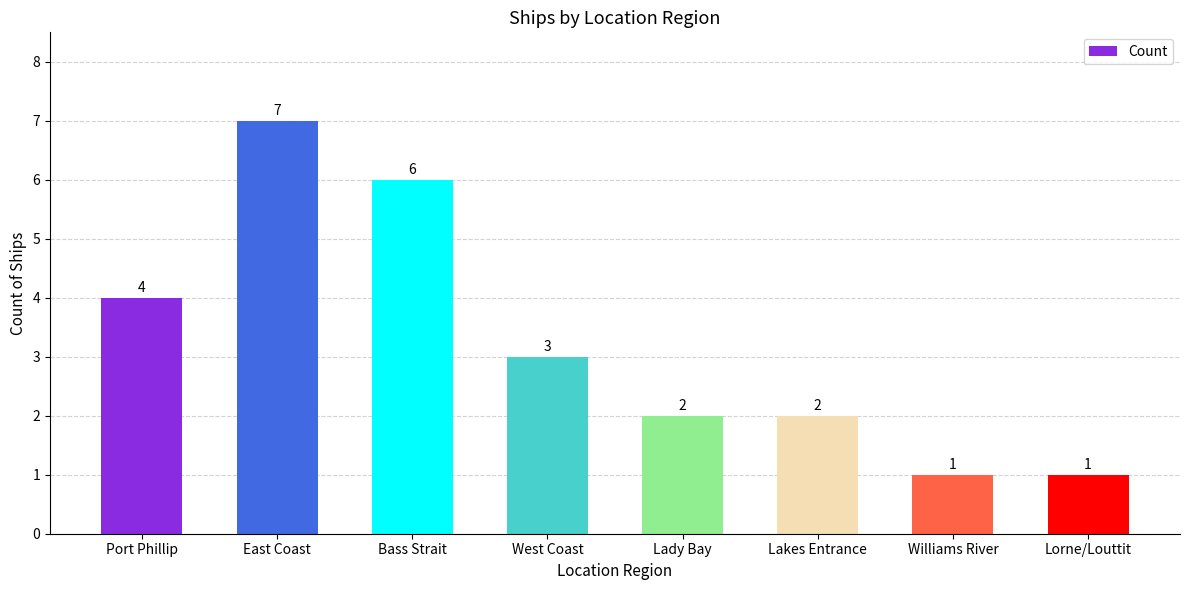

Reading left to right, what are all the values shown in this chart?

4	7	6	3	2	2	1	1